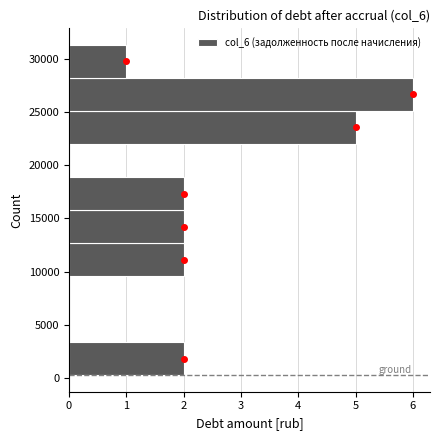

Which range on the y-axis has the longest bar?

25000 to 28000